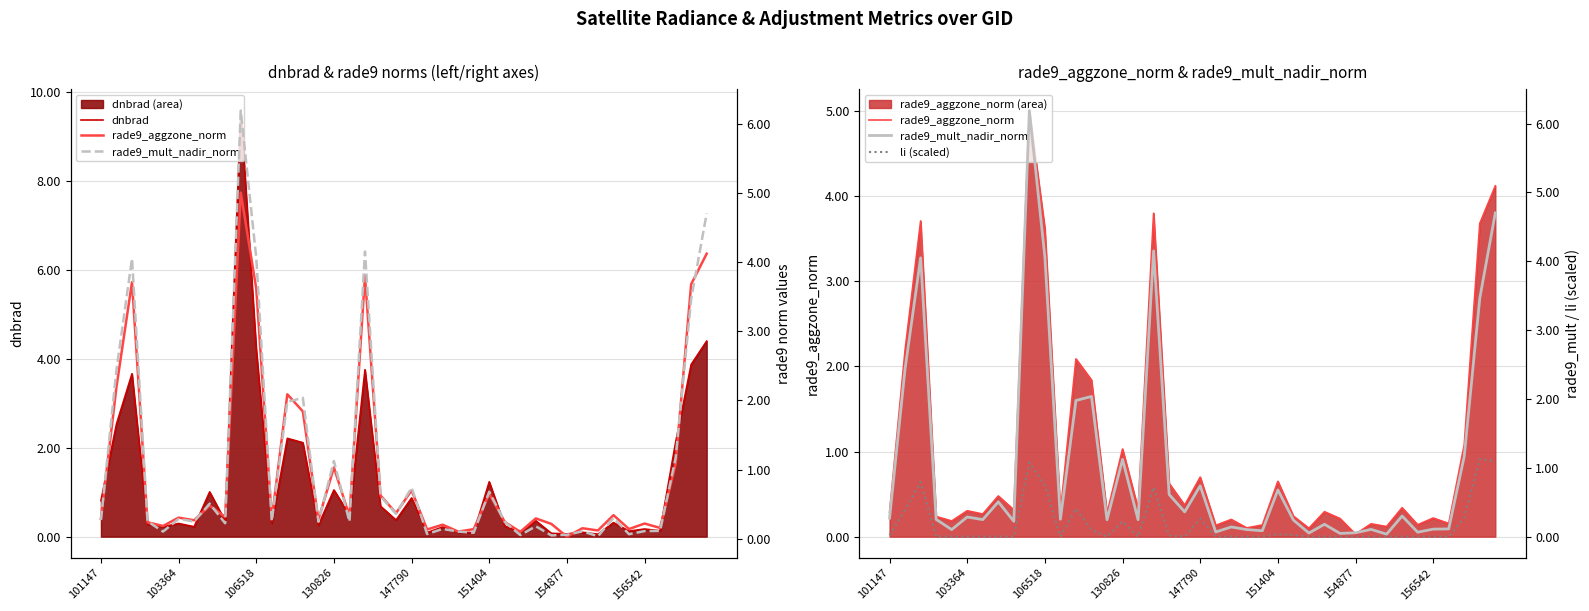

What is the difference between the maximum and minimum values in the li (scaled) series?

1.1